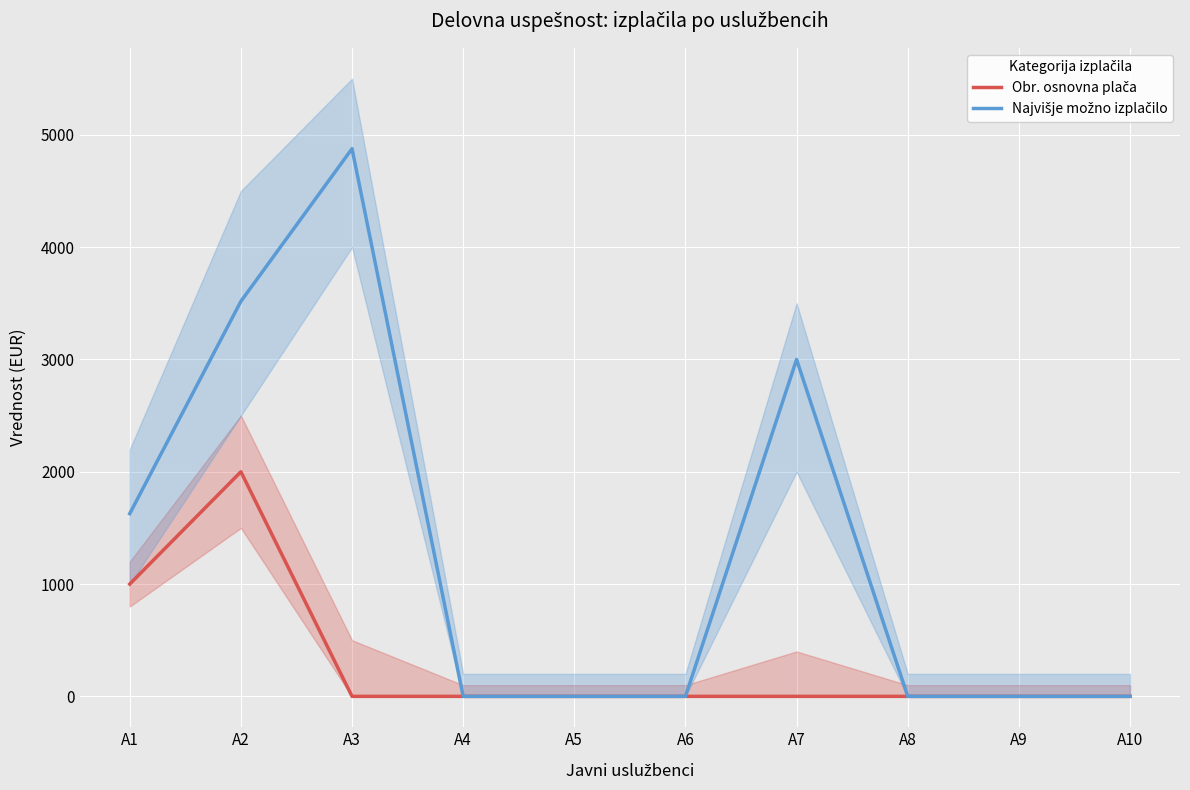

What is the value of the Obr. osnovna plača point at the 1st from the left?

1000.0